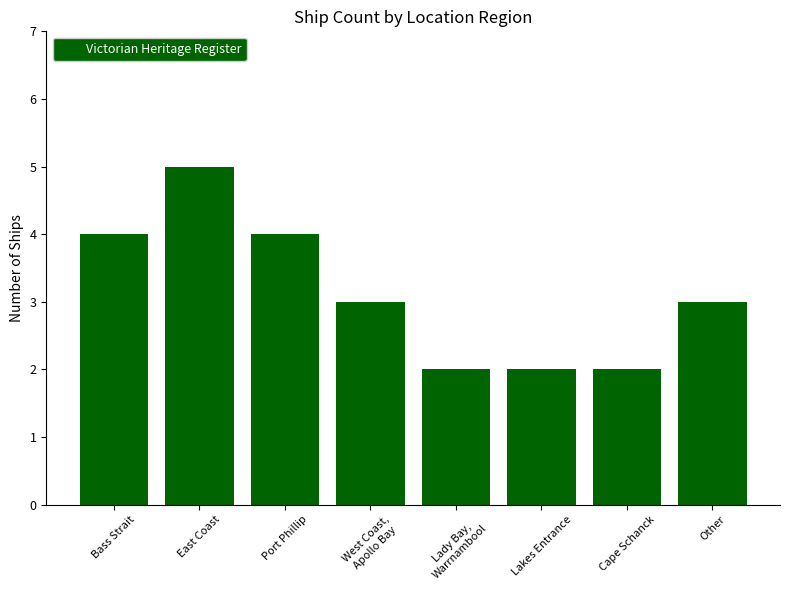

What is the smallest value displayed?

2